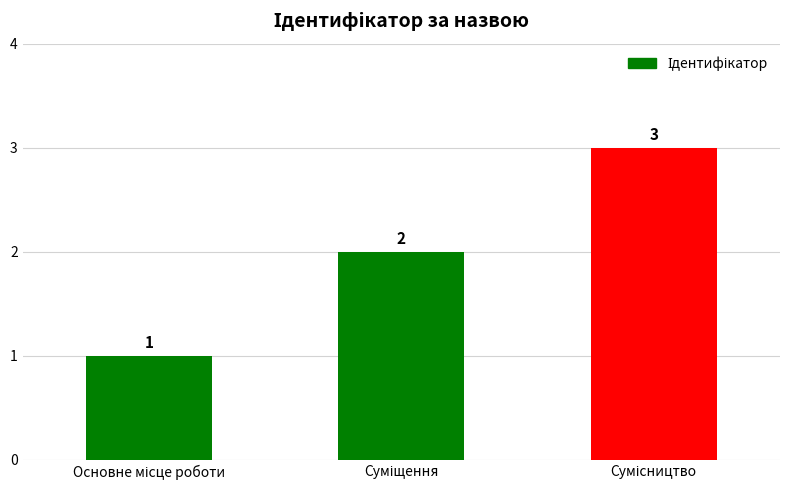

What is the value of the 2nd bar from the left?

2